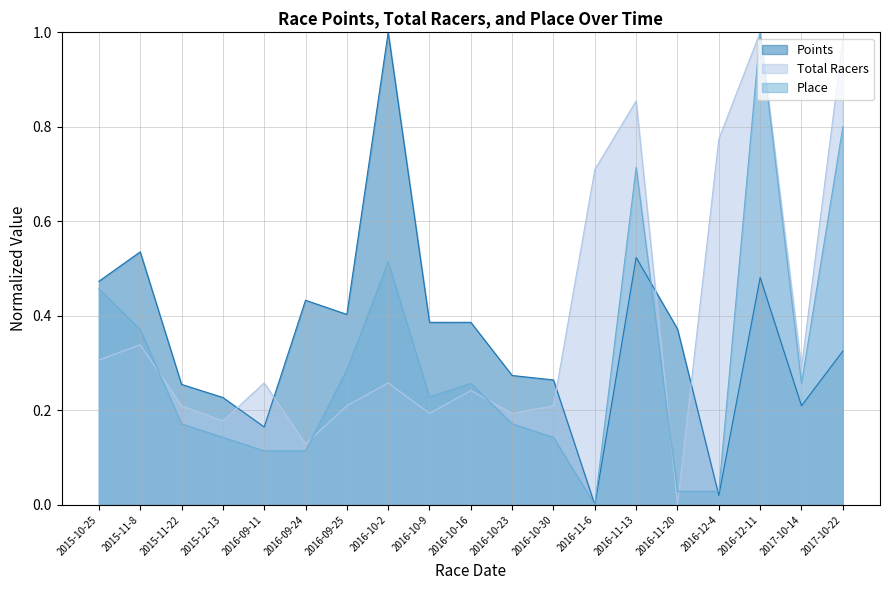

Rank the categories by Place value from lowest to highest.

2016-11-6, 2016-11-20, 2016-12-4, 2016-09-11, 2016-09-24, 2015-12-13, 2016-10-30, 2015-11-22, 2016-10-23, 2016-10-9, 2016-10-16, 2017-10-14, 2016-09-25, 2015-11-8, 2015-10-25, 2016-10-2, 2016-11-13, 2017-10-22, 2016-12-11